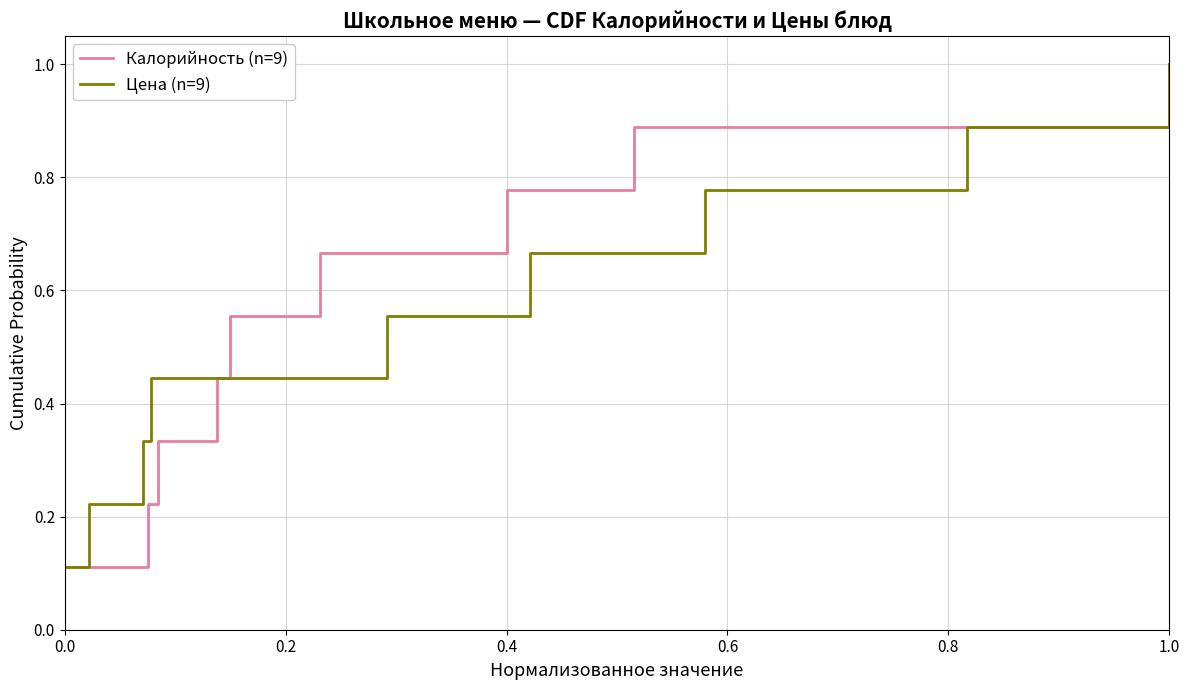

What is the difference between the maximum and minimum values in the Цена (n=9) series?

0.9